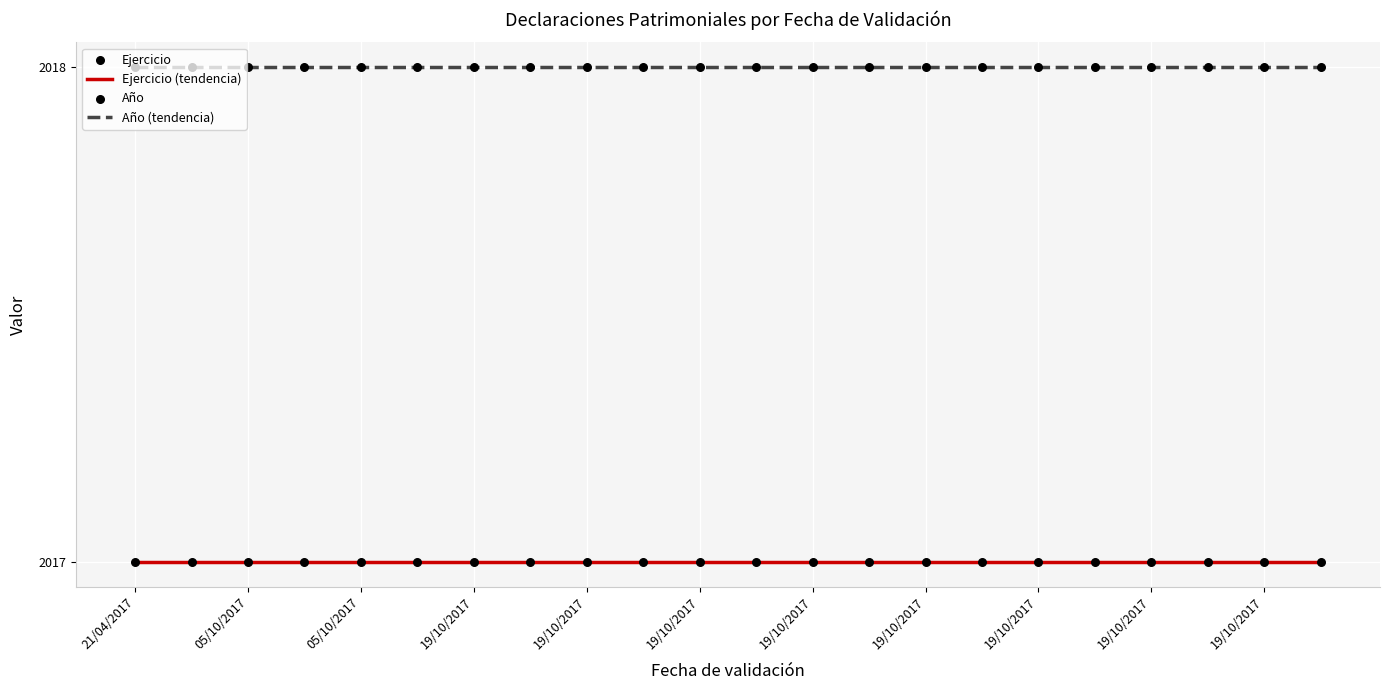

What are all the series names shown in the legend?

Ejercicio, Año